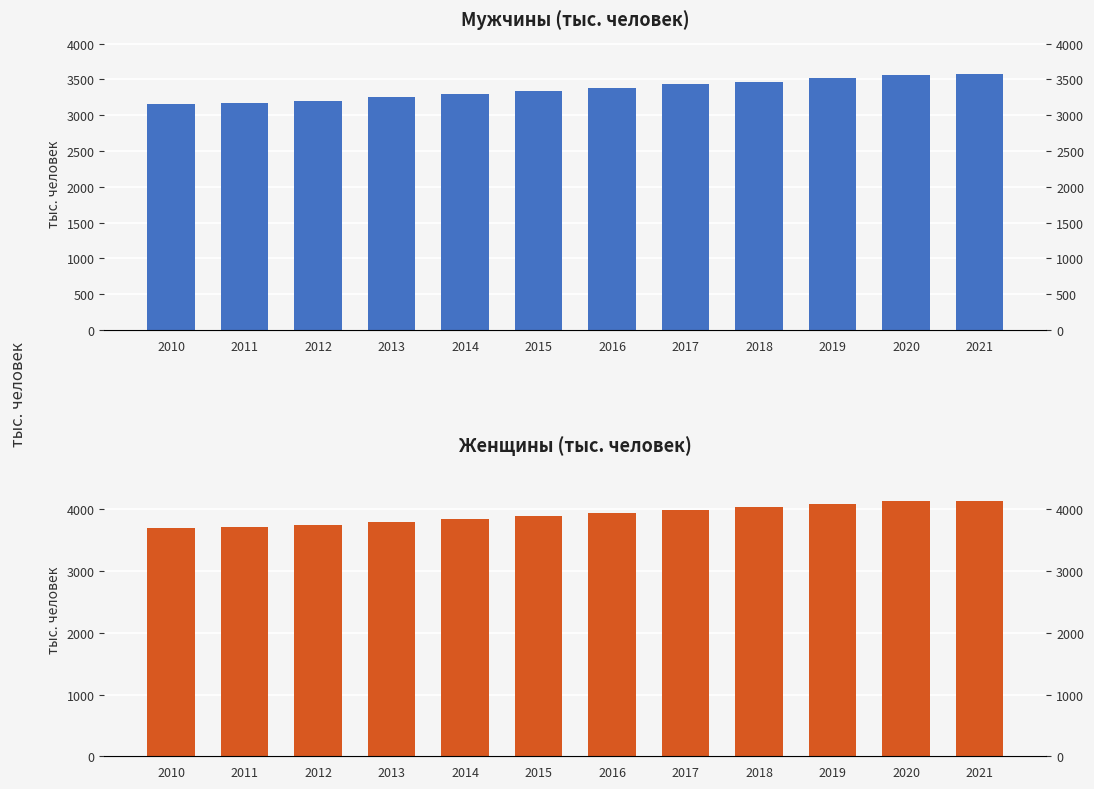

Which series has the widest spread of values?

женщины